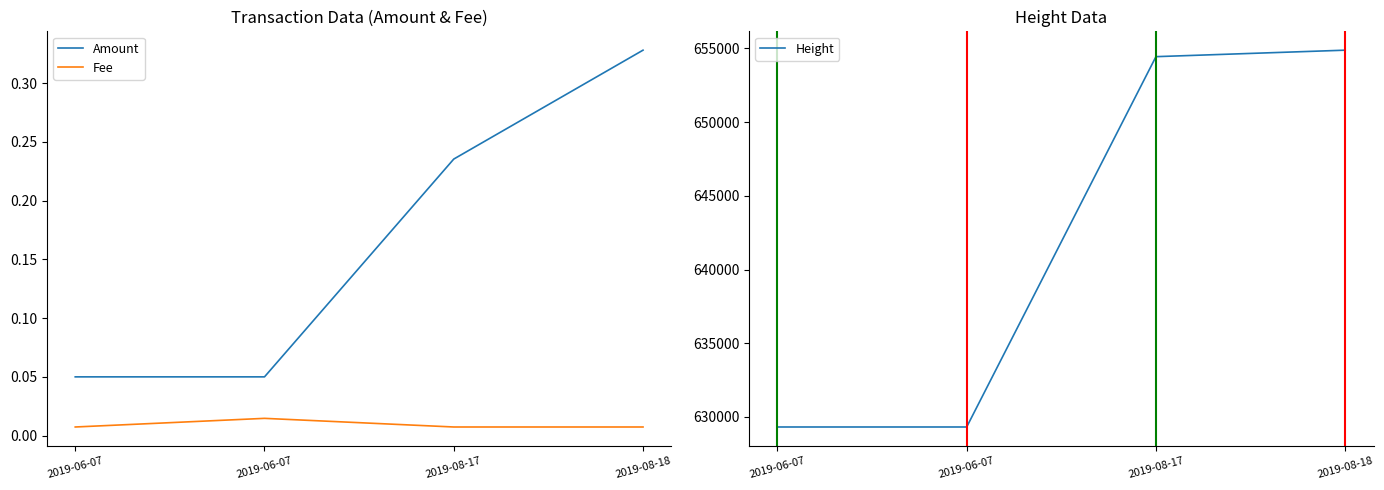

Reading left to right, list all the values displayed in this chart.

Amount: 2019-06-07=0.1	2019-06-07=0.1	2019-08-17=0.2	2019-08-18=0.3
Fee: 2019-06-07=0.0	2019-06-07=0.0	2019-08-17=0.0	2019-08-18=0.0
Height: 2019-06-07=629317.0	2019-06-07=629317.0	2019-08-17=654438.0	2019-08-18=654878.0